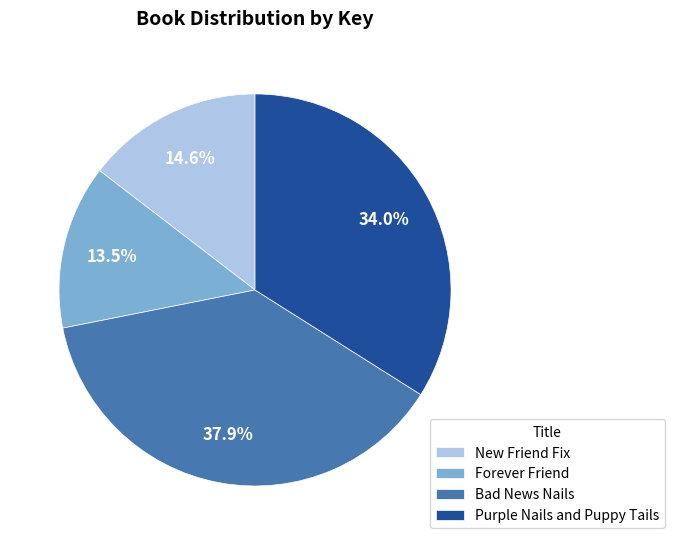

Between New Friend Fix and Forever Friend, which is larger?

New Friend Fix